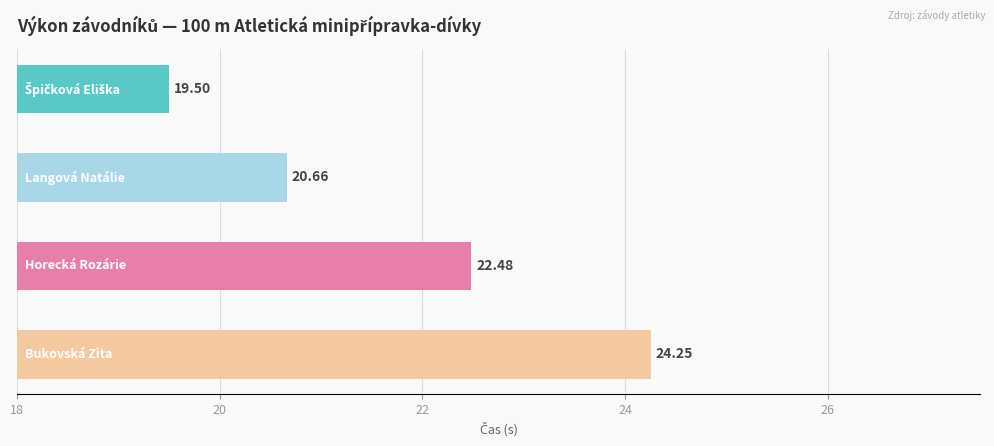

True or false: the data shows 3.0 at 22.

False